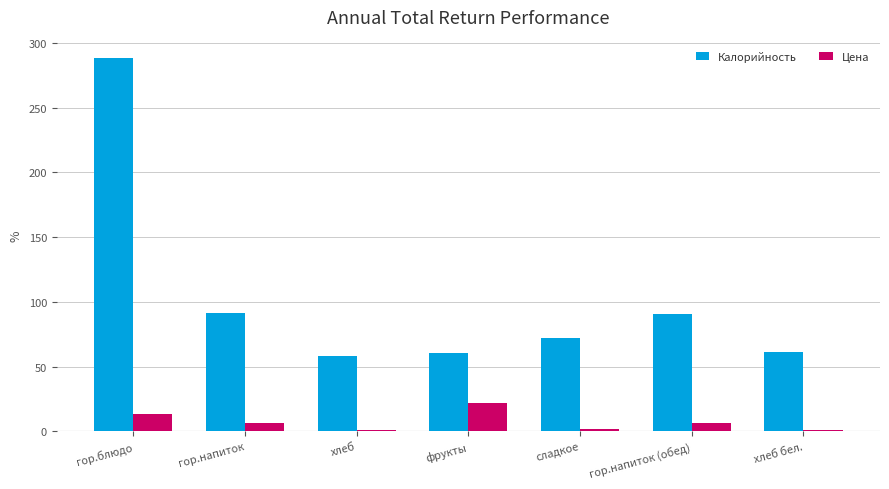

Count the number of categories in the chart.

7